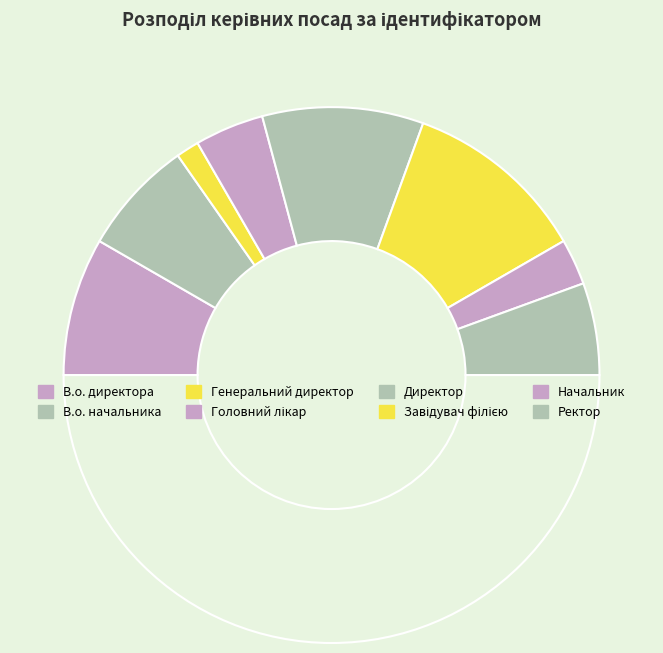

Count the number of slices in the pie.

9